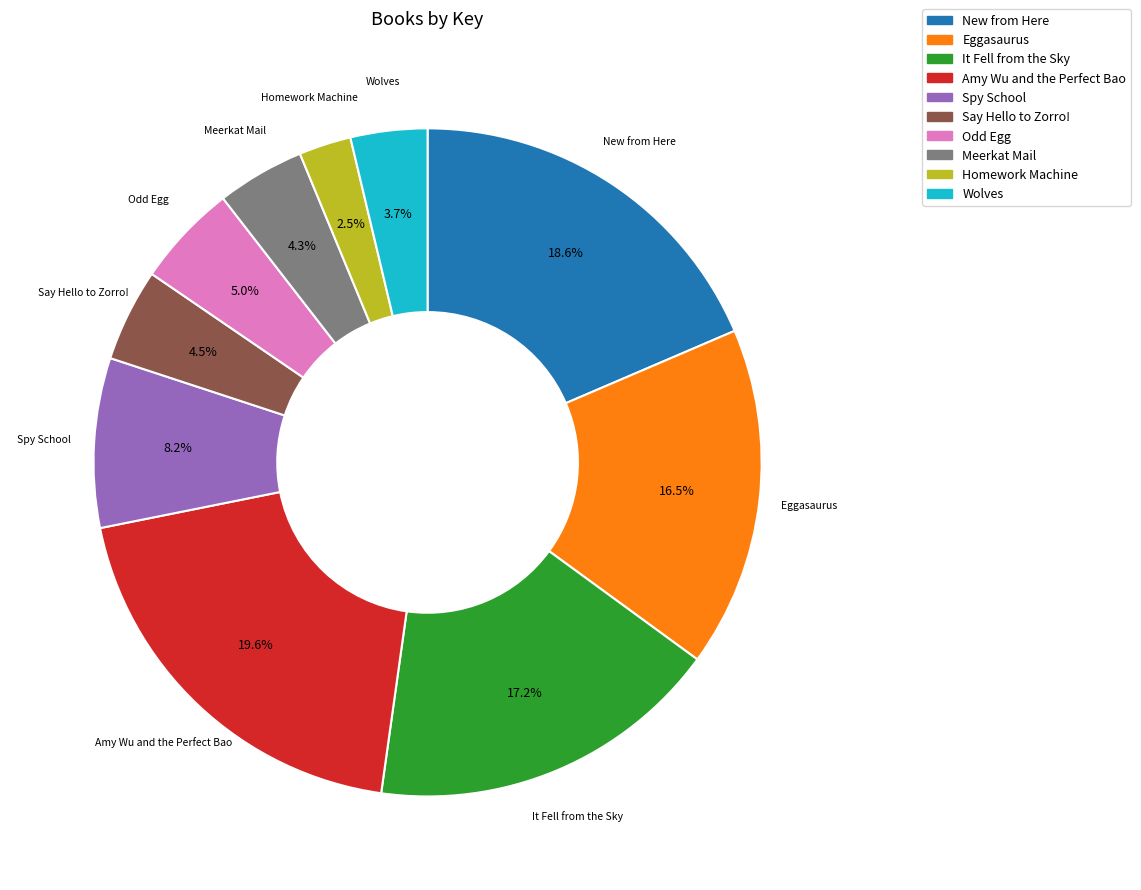

The Odd Egg slice represents 13% of the pie. True or false?

False